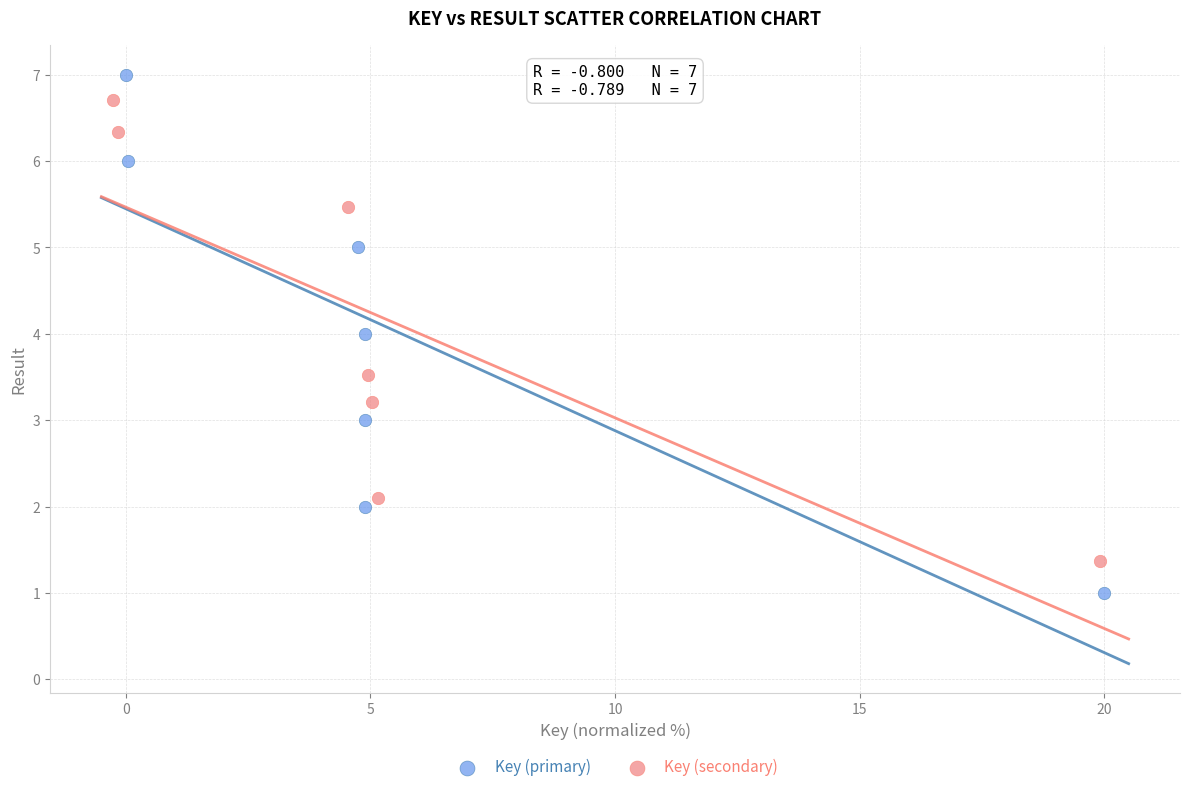

Which series contains the lowest Y value?

Key (primary)